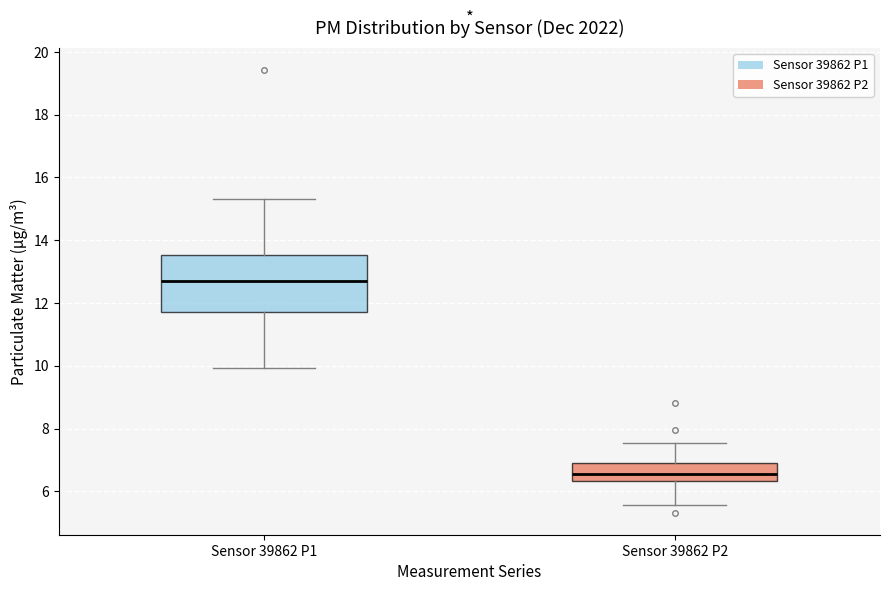

Which box's median line is the lowest?

Sensor 39862 P2